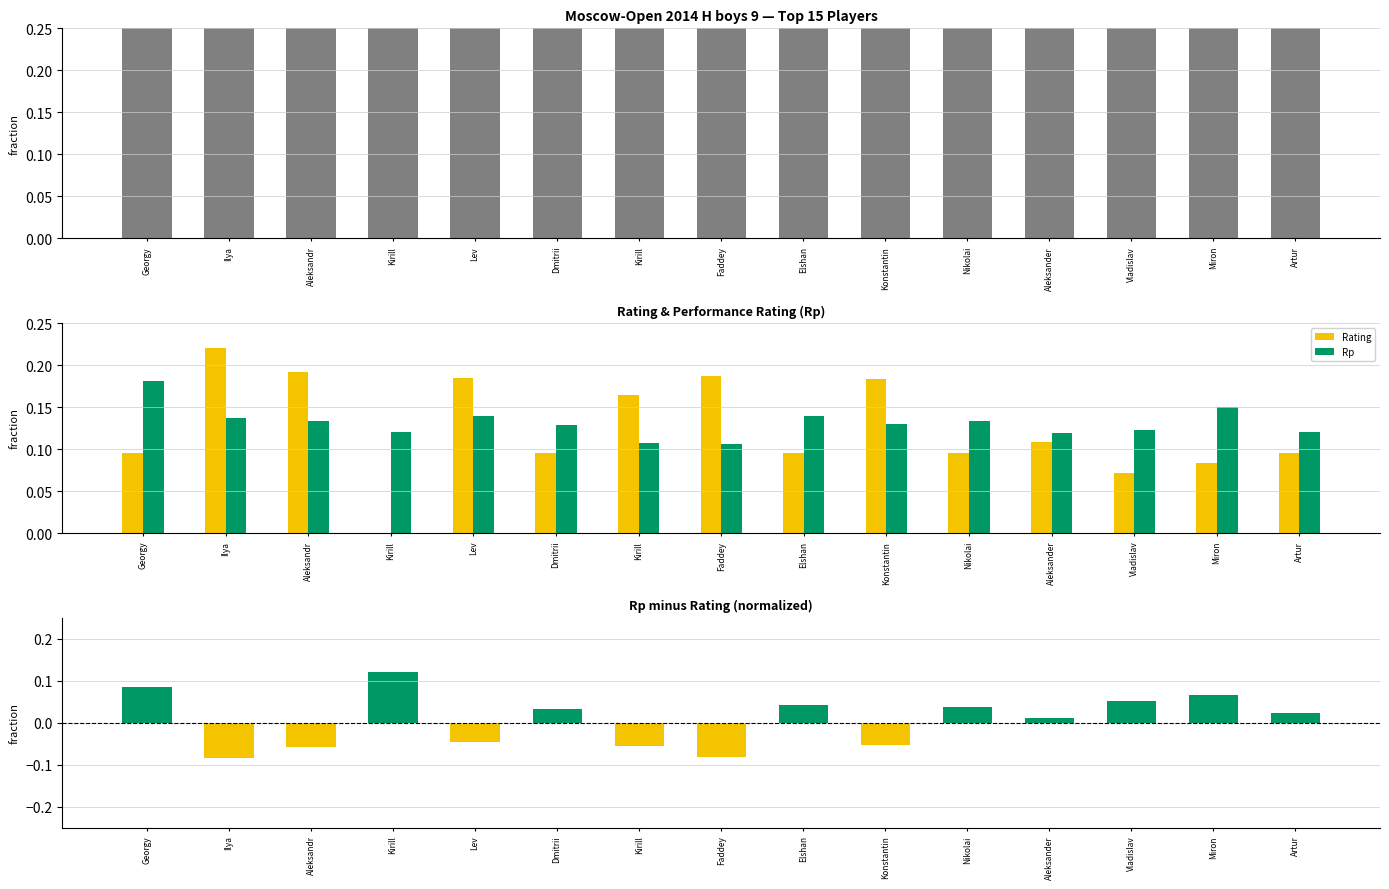

What is the difference between the Rp - Rating values at Artur and Lev?

0.1